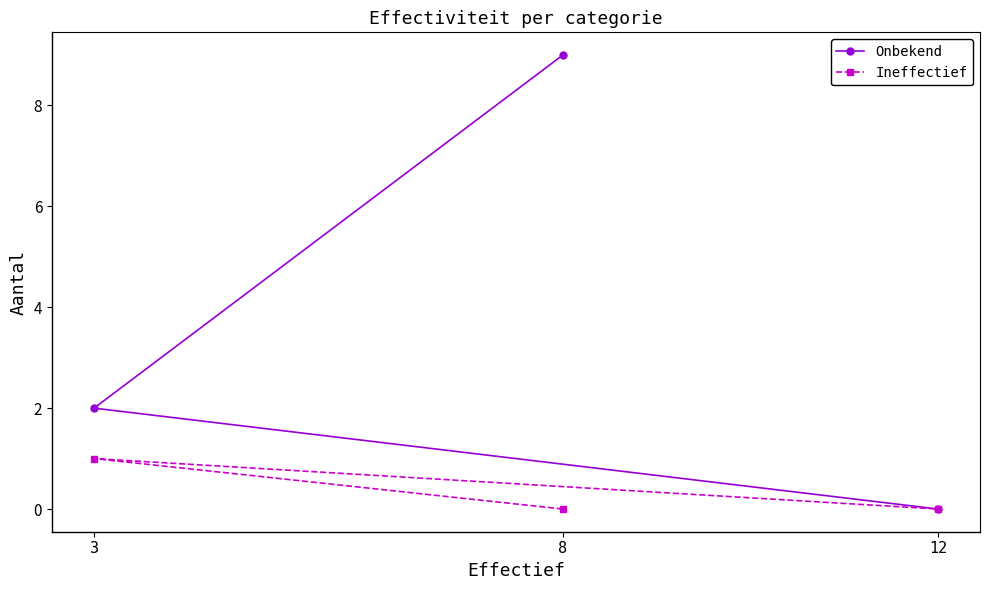

Between 8 and 3, which series saw the biggest shift?

Onbekend